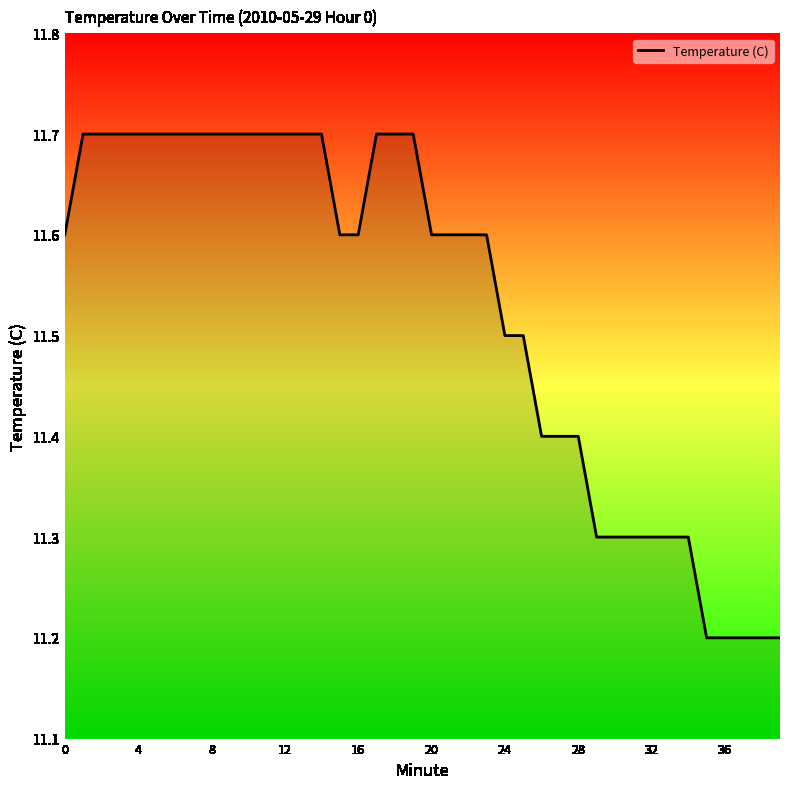

What is the difference between the maximum and minimum values?

0.5